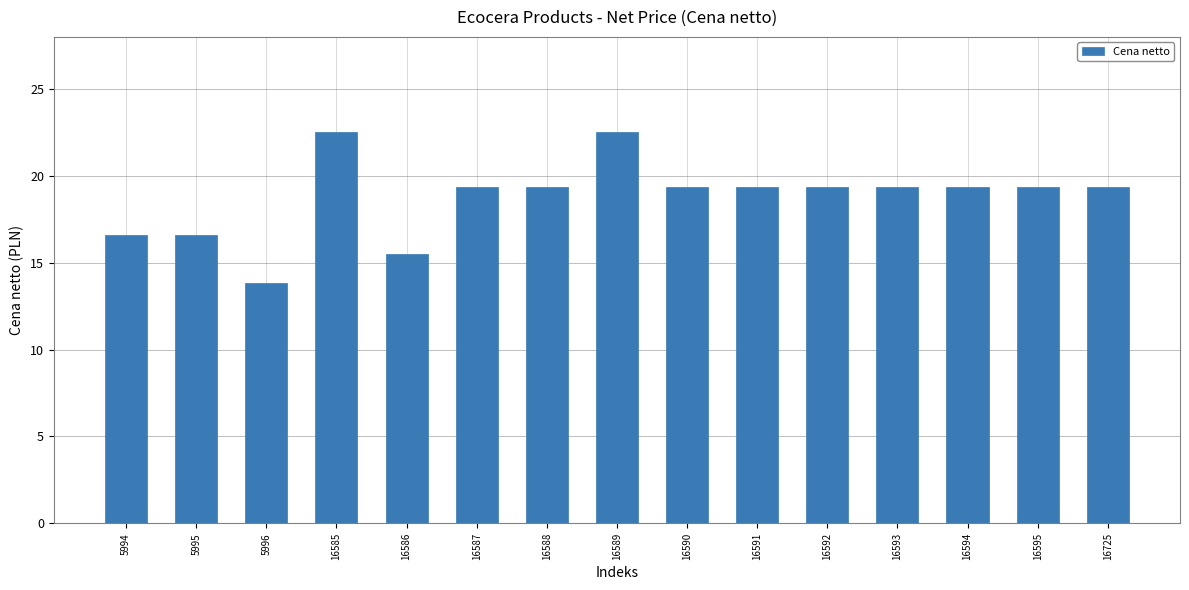

True or false: the data shows 10.3 at 16585.

False